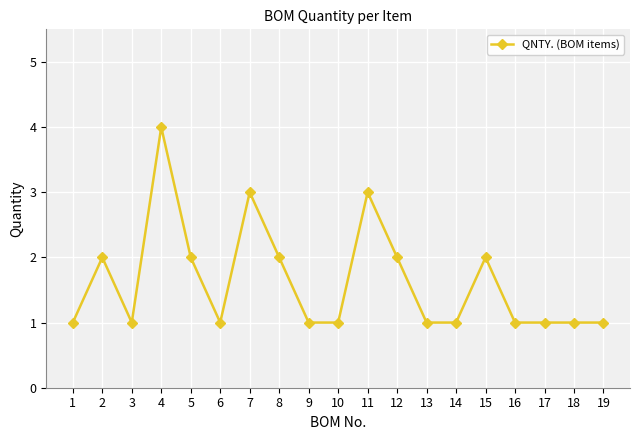

Reading left to right, list all the values displayed in this chart.

1=1	2=2	3=1	4=4	5=2	6=1	7=3	8=2	9=1	10=1	11=3	12=2	13=1	14=1	15=2	16=1	17=1	18=1	19=1